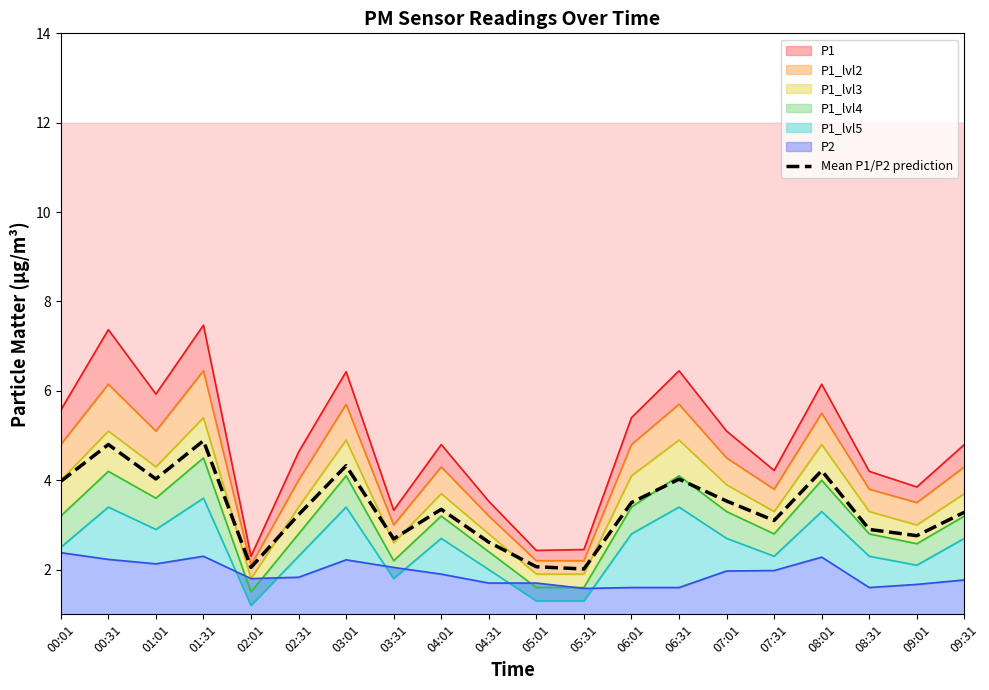

Reading right to left, list all the values displayed in this chart.

P1: 09:31=4.8	09:01=3.9	08:31=4.2	08:01=6.2	07:31=4.2	07:01=5.1	06:31=6.5	06:01=5.4	05:31=2.5	05:01=2.4	04:31=3.5	04:01=4.8	03:31=3.3	03:01=6.4	02:31=4.6	02:01=2.3	01:31=7.5	01:01=5.9	00:31=7.4	00:01=5.6
P1_lvl2: 09:31=4.3	09:01=3.5	08:31=3.8	08:01=5.5	07:31=3.8	07:01=4.5	06:31=5.7	06:01=4.8	05:31=2.2	05:01=2.2	04:31=3.2	04:01=4.3	03:31=3.0	03:01=5.7	02:31=4.0	02:01=2.1	01:31=6.5	01:01=5.1	00:31=6.2	00:01=4.8
P1_lvl3: 09:31=3.7	09:01=3.0	08:31=3.3	08:01=4.8	07:31=3.3	07:01=3.9	06:31=4.9	06:01=4.1	05:31=1.9	05:01=1.9	04:31=2.8	04:01=3.7	03:31=2.6	03:01=4.9	02:31=3.4	02:01=1.8	01:31=5.4	01:01=4.3	00:31=5.1	00:01=4.0
P1_lvl4: 09:31=3.2	09:01=2.6	08:31=2.8	08:01=4.0	07:31=2.8	07:01=3.3	06:31=4.1	06:01=3.4	05:31=1.6	05:01=1.6	04:31=2.4	04:01=3.2	03:31=2.2	03:01=4.1	02:31=2.8	02:01=1.5	01:31=4.5	01:01=3.6	00:31=4.2	00:01=3.2
P1_lvl5: 09:31=2.7	09:01=2.1	08:31=2.3	08:01=3.3	07:31=2.3	07:01=2.7	06:31=3.4	06:01=2.8	05:31=1.3	05:01=1.3	04:31=2.0	04:01=2.7	03:31=1.8	03:01=3.4	02:31=2.3	02:01=1.2	01:31=3.6	01:01=2.9	00:31=3.4	00:01=2.5
P2: 09:31=1.8	09:01=1.7	08:31=1.6	08:01=2.3	07:31=2.0	07:01=2.0	06:31=1.6	06:01=1.6	05:31=1.6	05:01=1.7	04:31=1.7	04:01=1.9	03:31=2.0	03:01=2.2	02:31=1.8	02:01=1.8	01:31=2.3	01:01=2.1	00:31=2.2	00:01=2.4